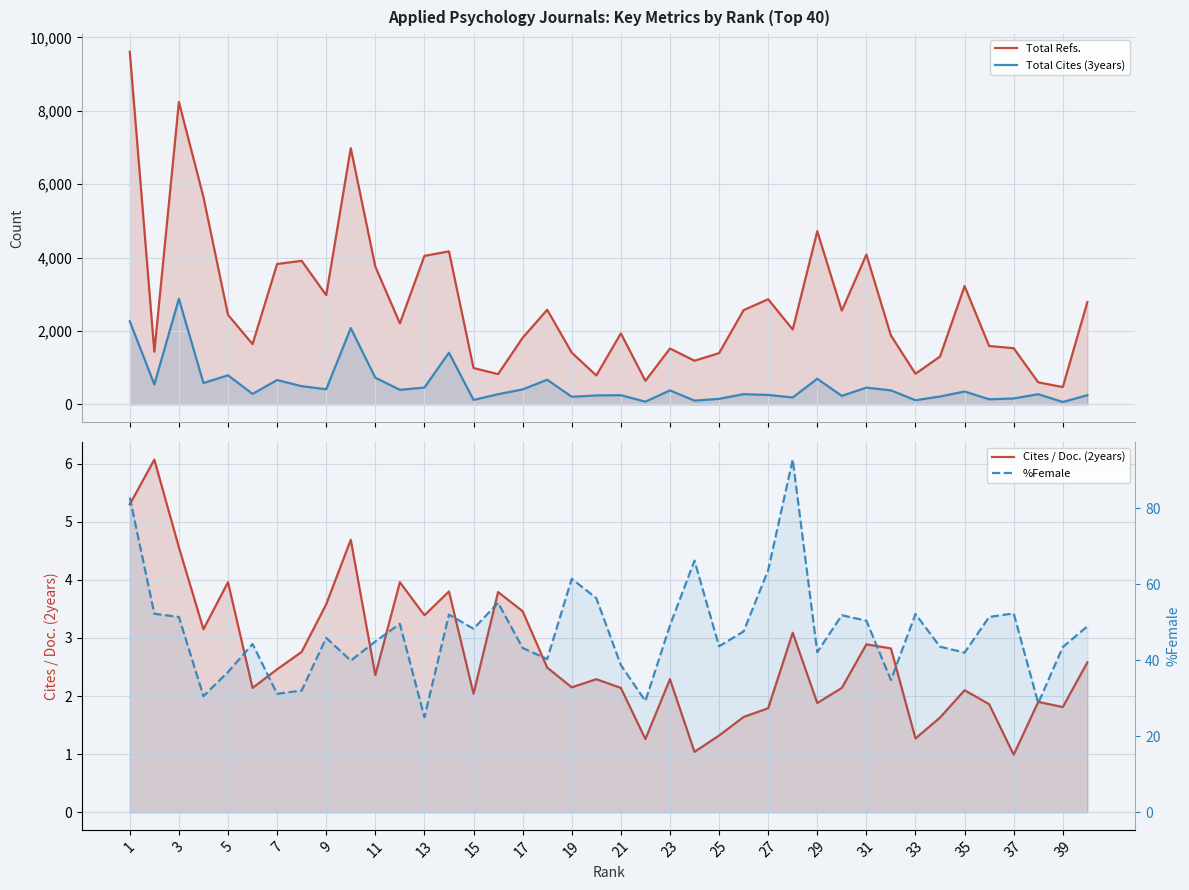

Which series has the largest total across all categories?

Total Refs.